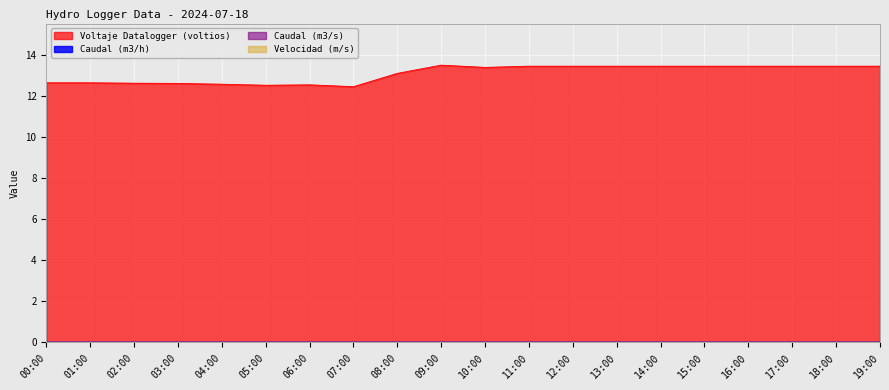

True or false: Caudal (m3/s) and Caudal (m3/h) cross at least once.

False